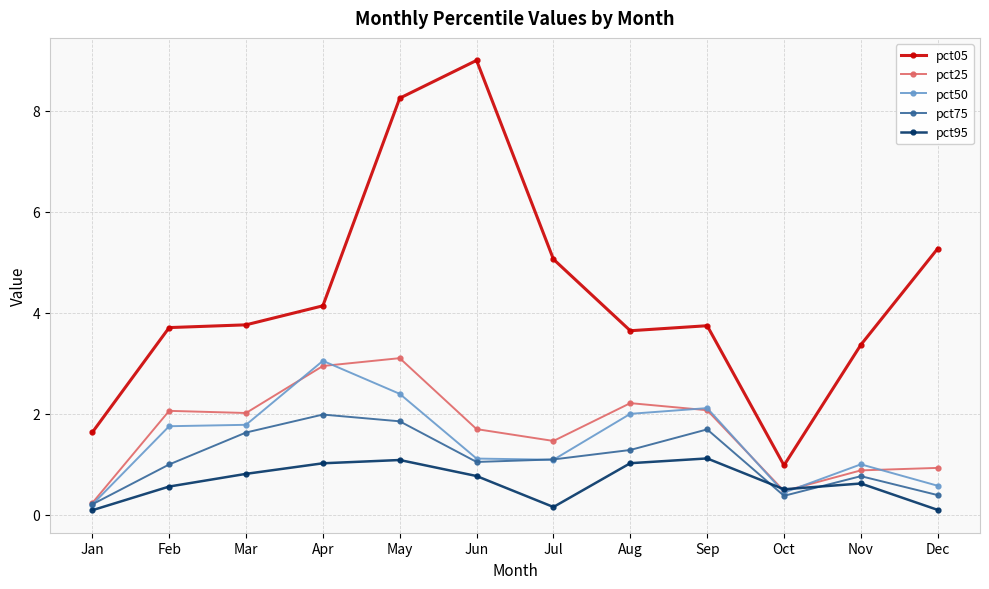

What is the sum of all pct75 values?

13.3